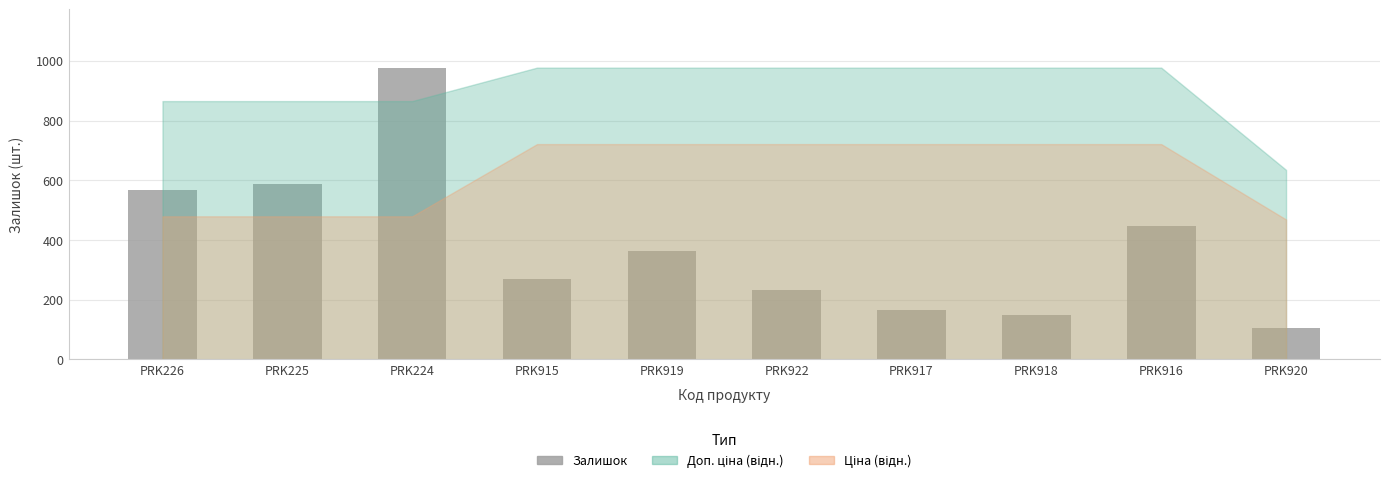

The value at PRK922 is 78. True or false?

False